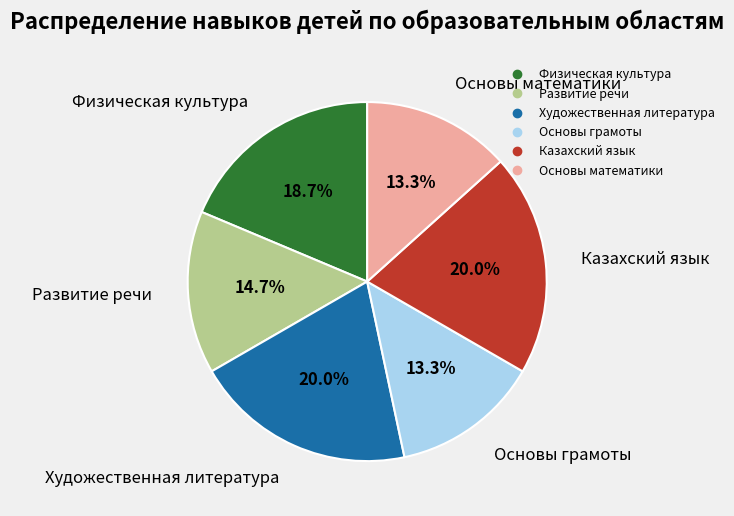

To the nearest percent, what portion does Казахский язык represent?

20%